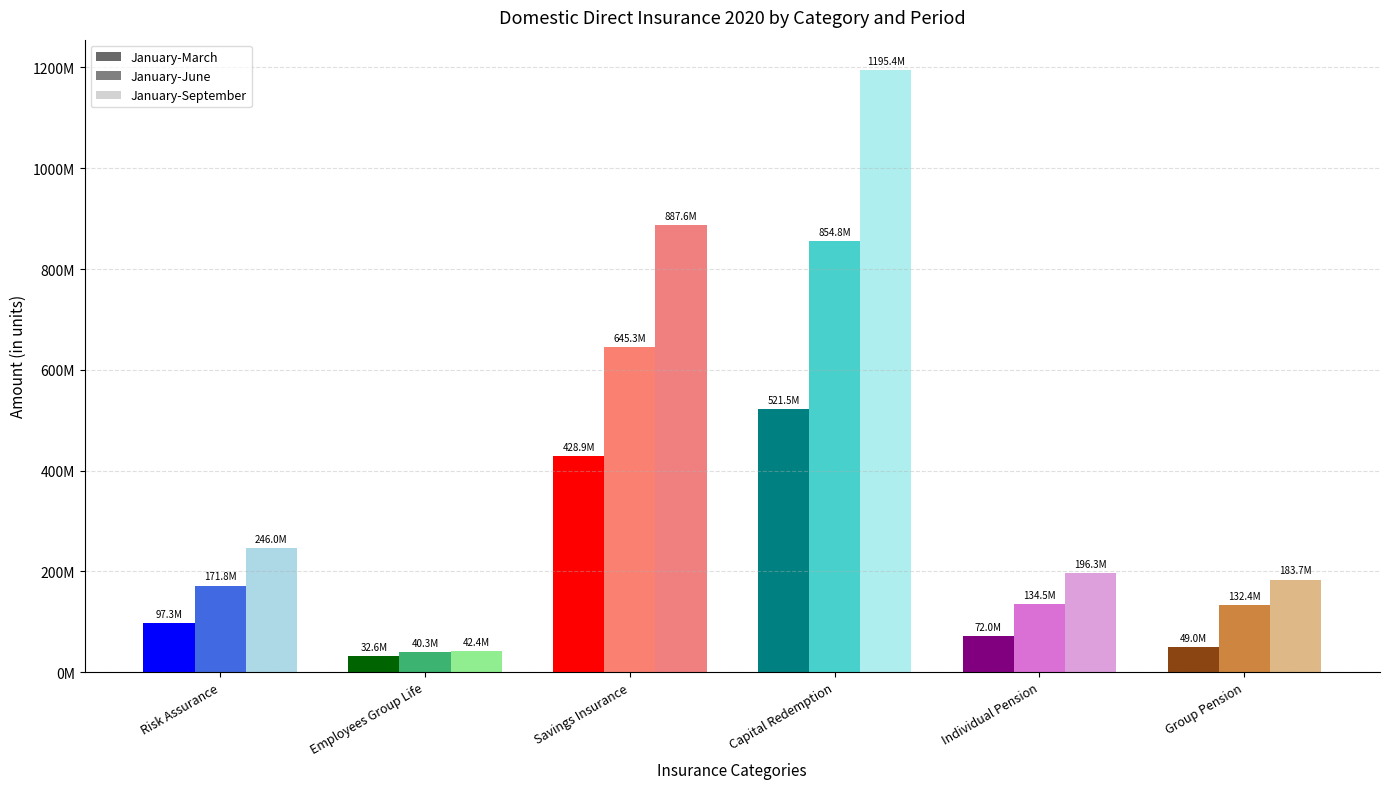

True or false: January-September has a value of 475180617.6 at Capital Redemption.

False